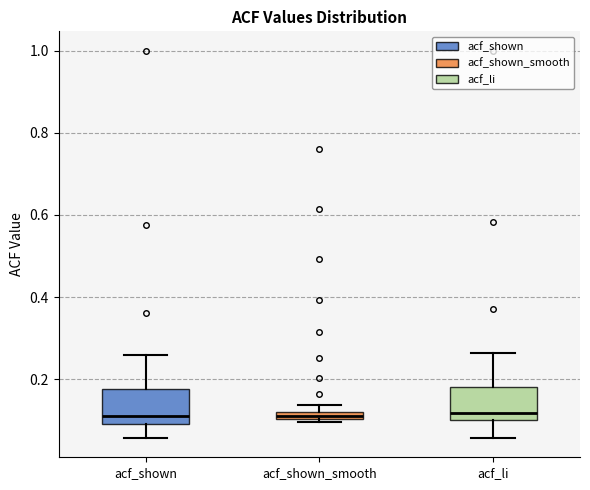

Where is the upper edge of the box for acf_shown on the y-axis? The values are not printed on the chart, so give them approximately, as read against the axis.

0.18